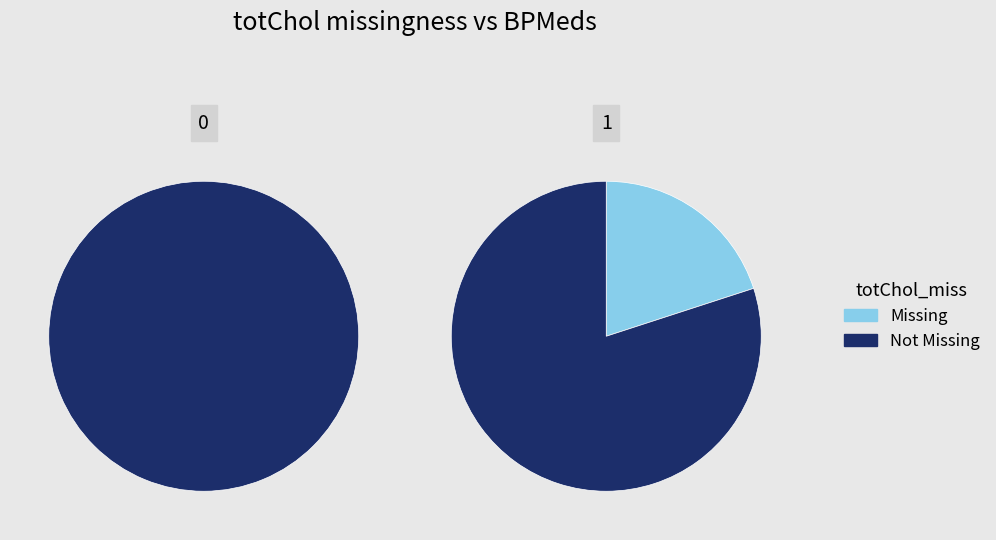

What percentage is the 0 slice, to the nearest percent?

86%